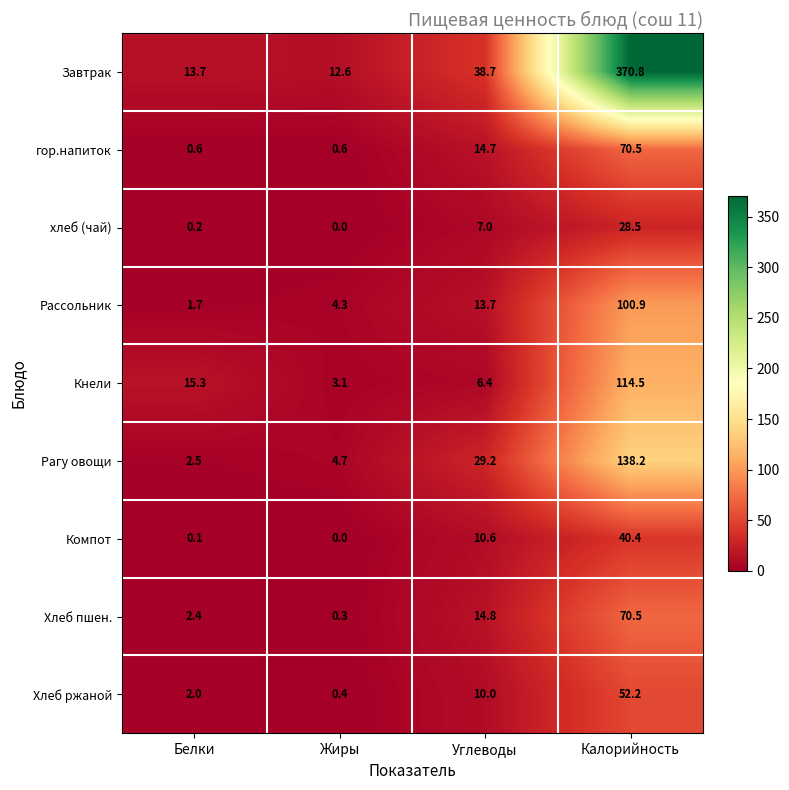

What is the maximum value shown in the chart?

370.8